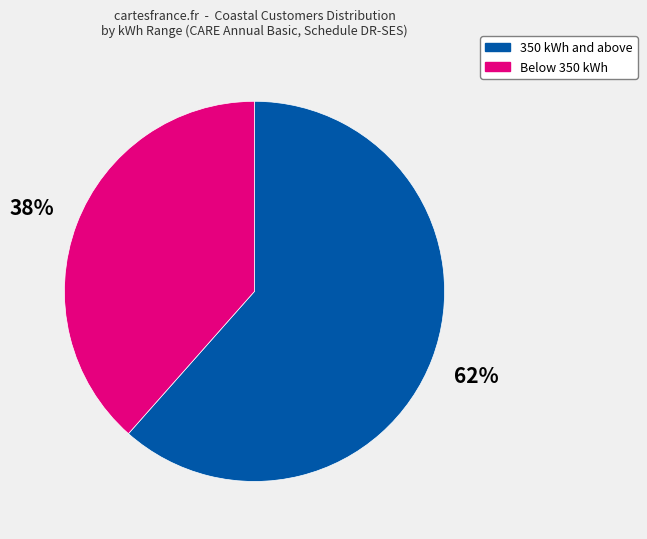

Is there any slice that represents more than half of the pie?

Yes